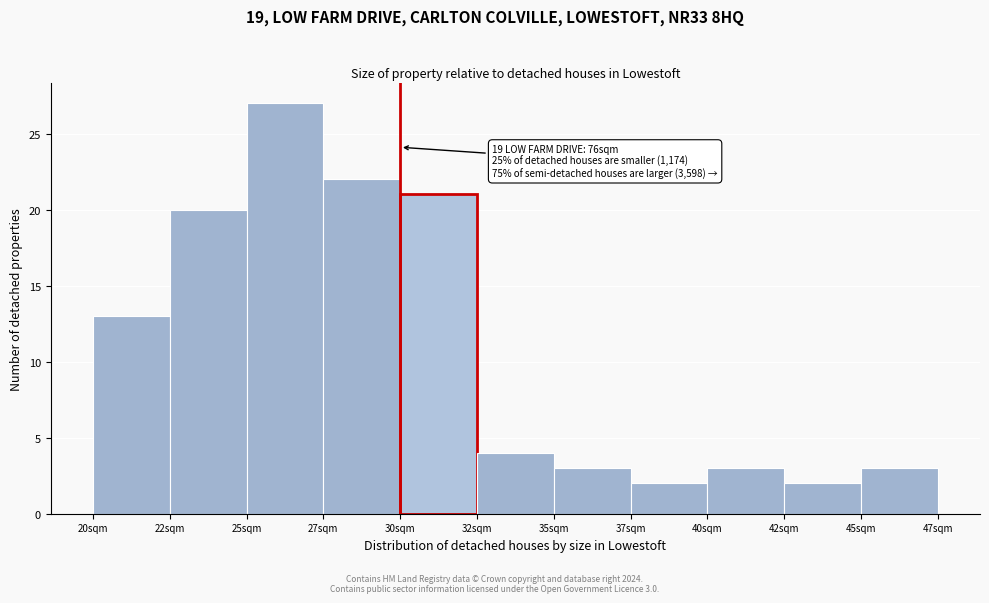

Reading right to left, transcribe all the data shown in this chart.

3	2	3	2	3	4	21	22	27	20	13